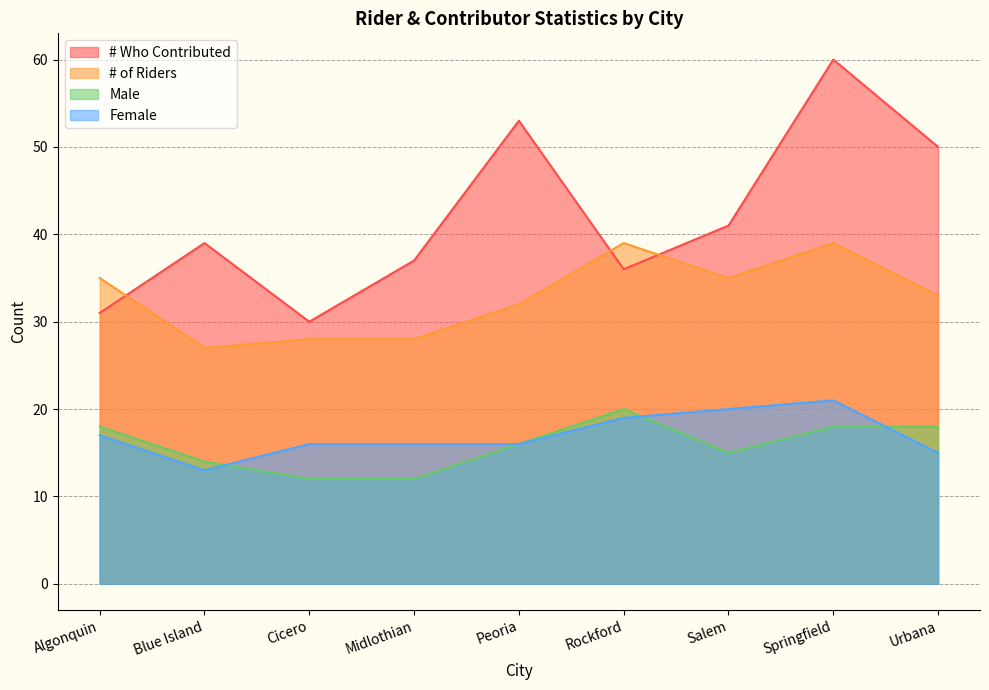

At which label does Female first exceed 16?

Algonquin